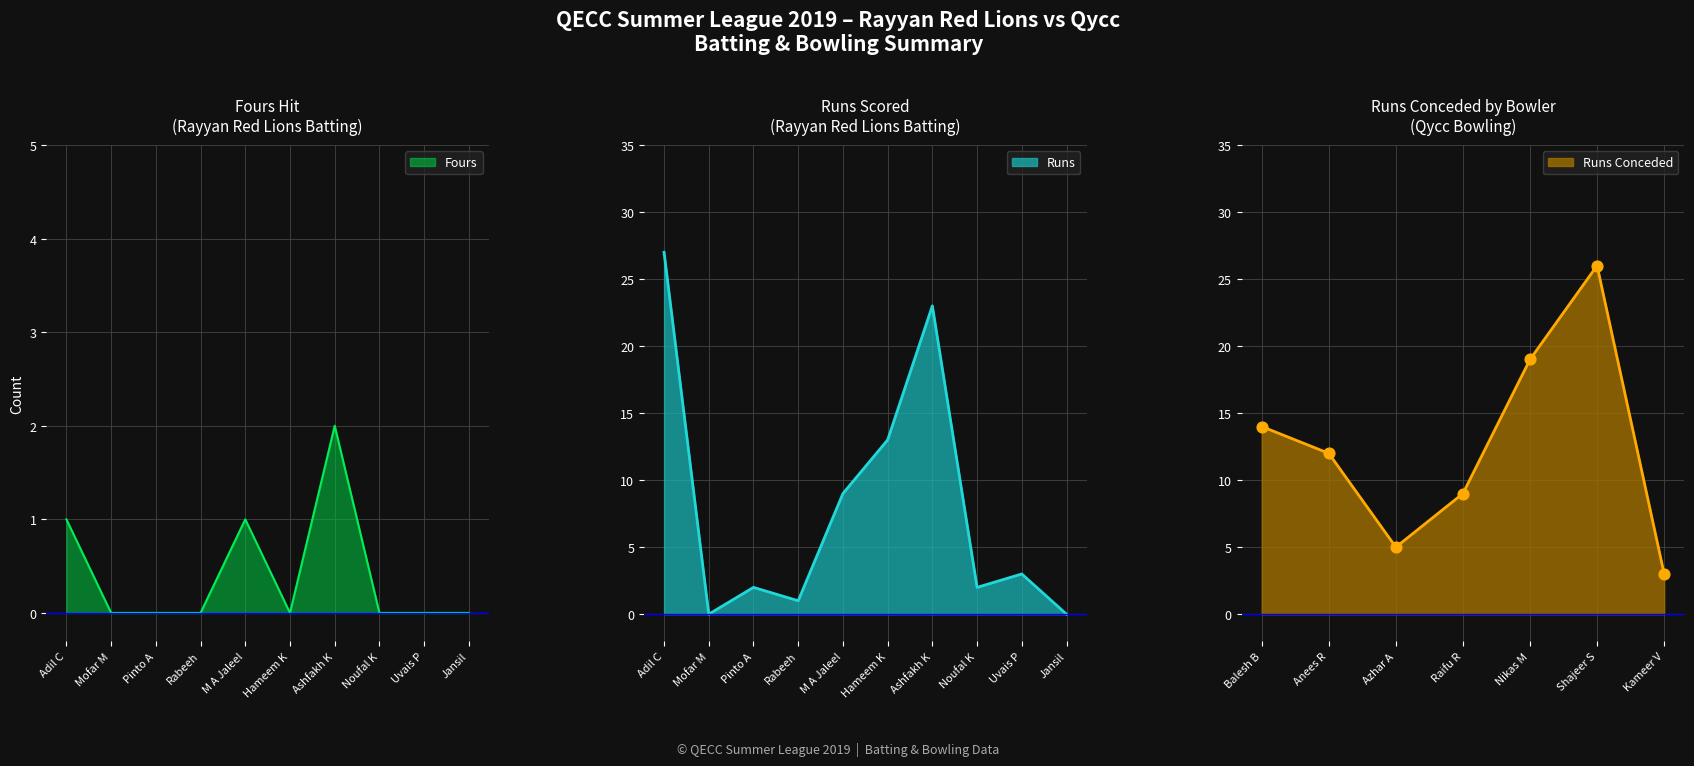

Which series contains the highest Y value?

Runs